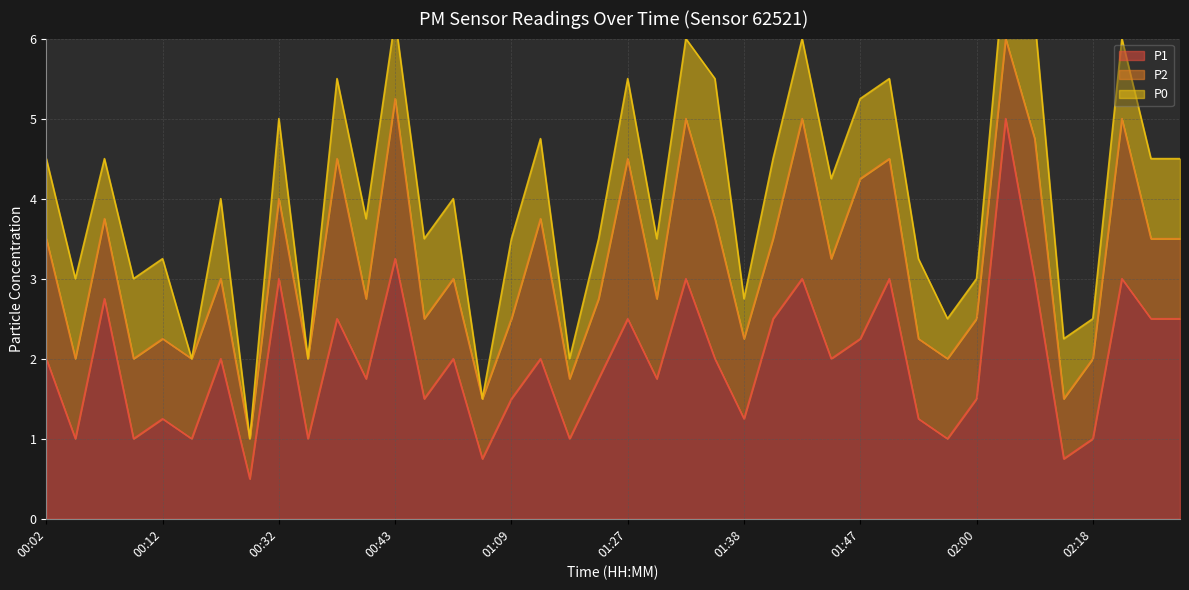

What is the highest value of the P1 series?

5.0